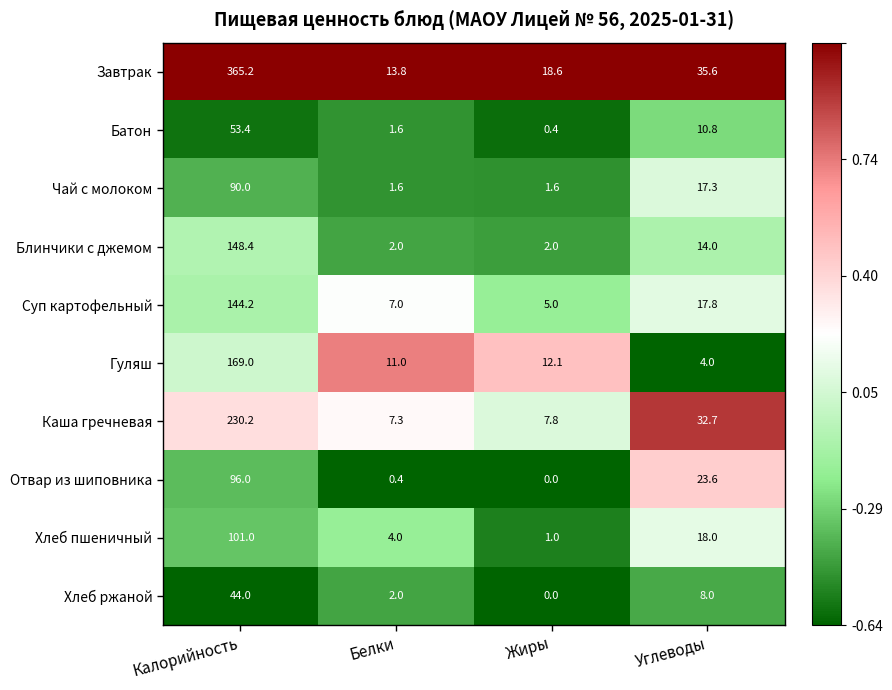

What is the smallest value displayed?

0.0